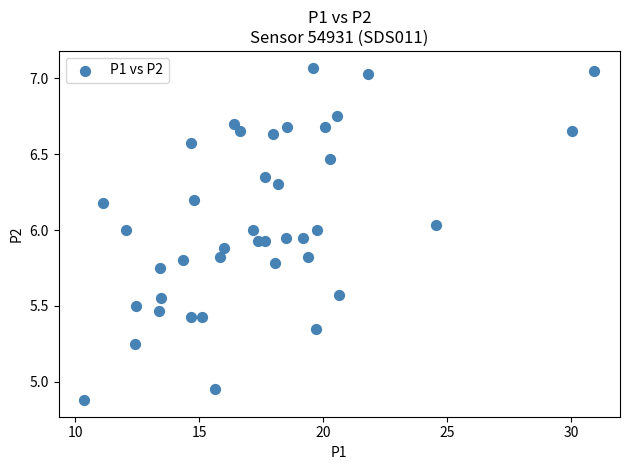

What is the range of X values (max minus min)?

20.6